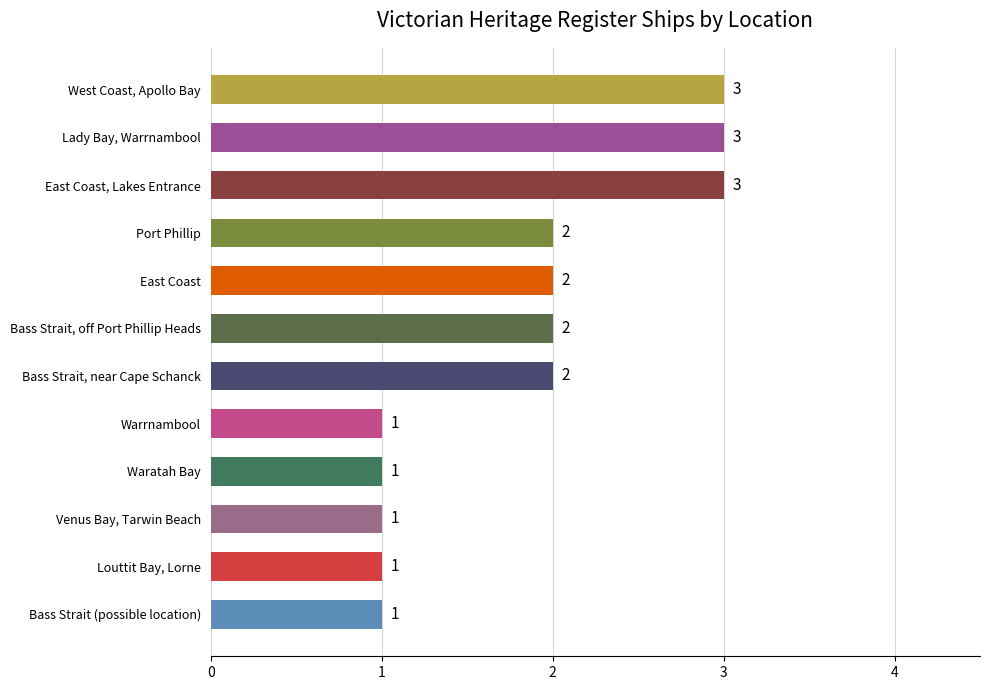

What is the sum of all values?

22